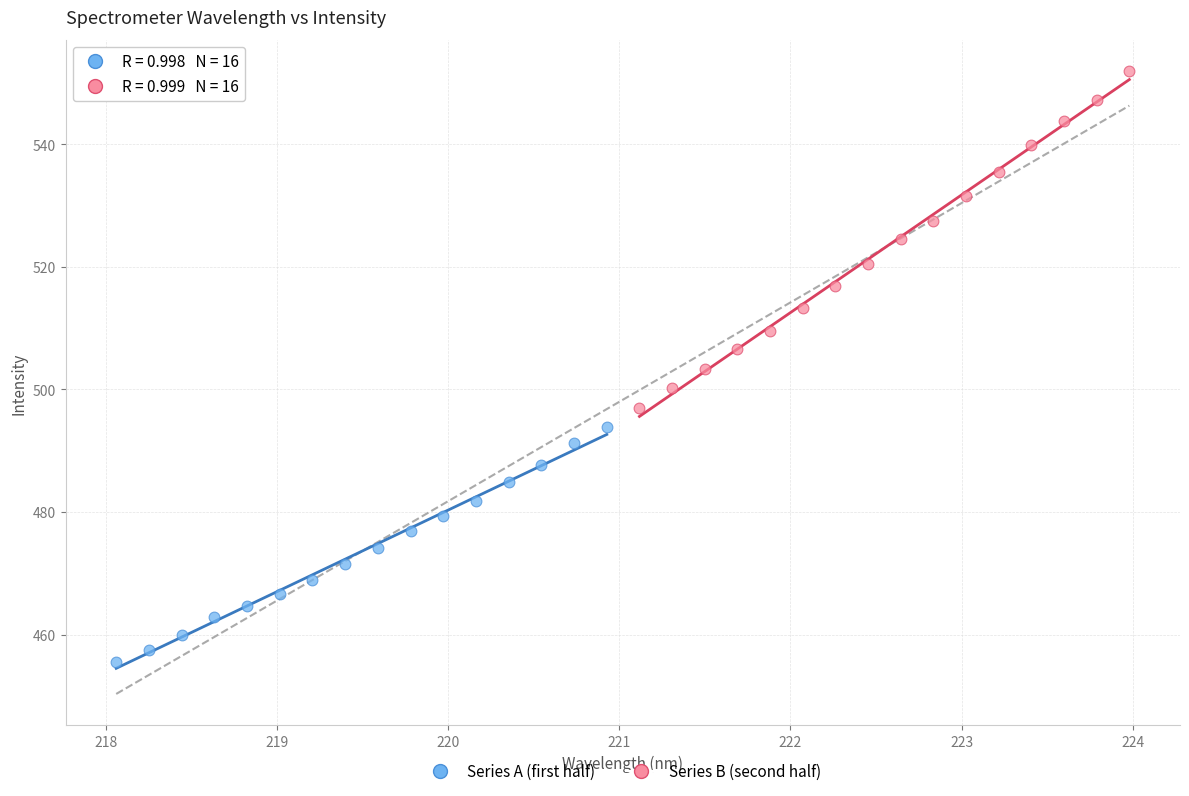

Which series reaches the maximum Y coordinate?

Series B (second half)